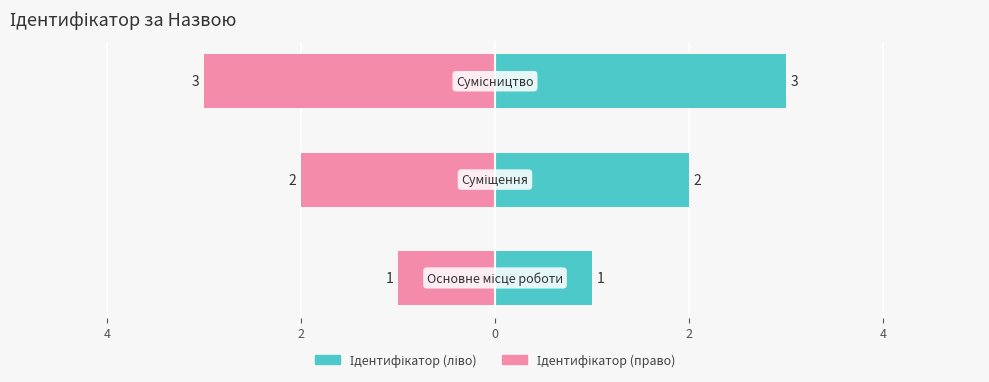

Between 4 and 2, which is larger?

2